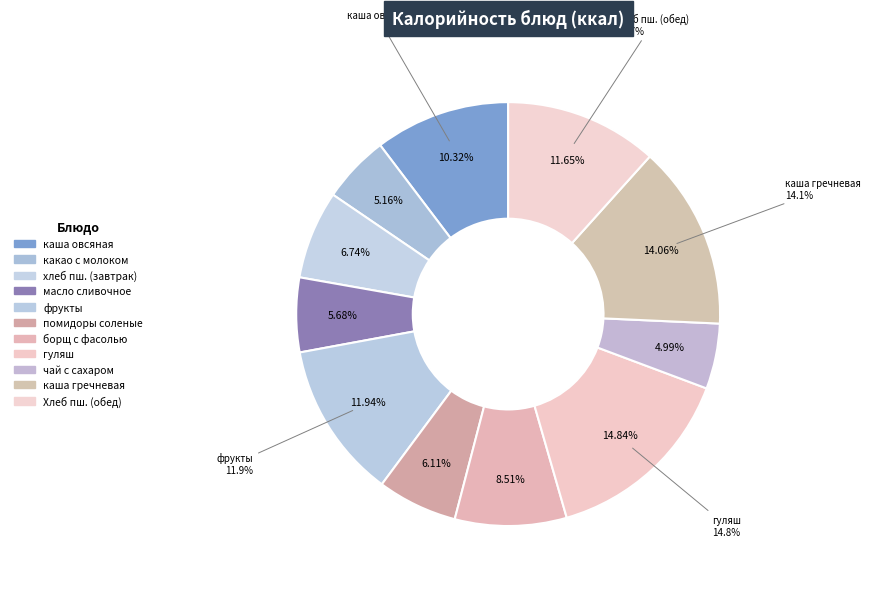

Is there any slice that represents more than half of the pie?

No